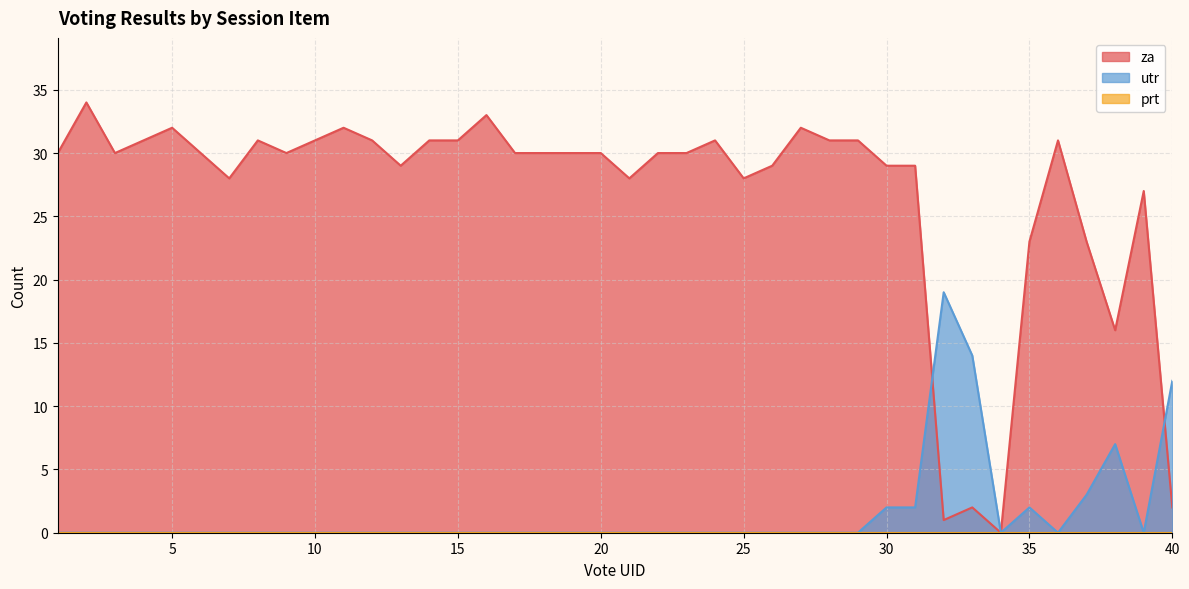

What is the total value across all series at 9?

30